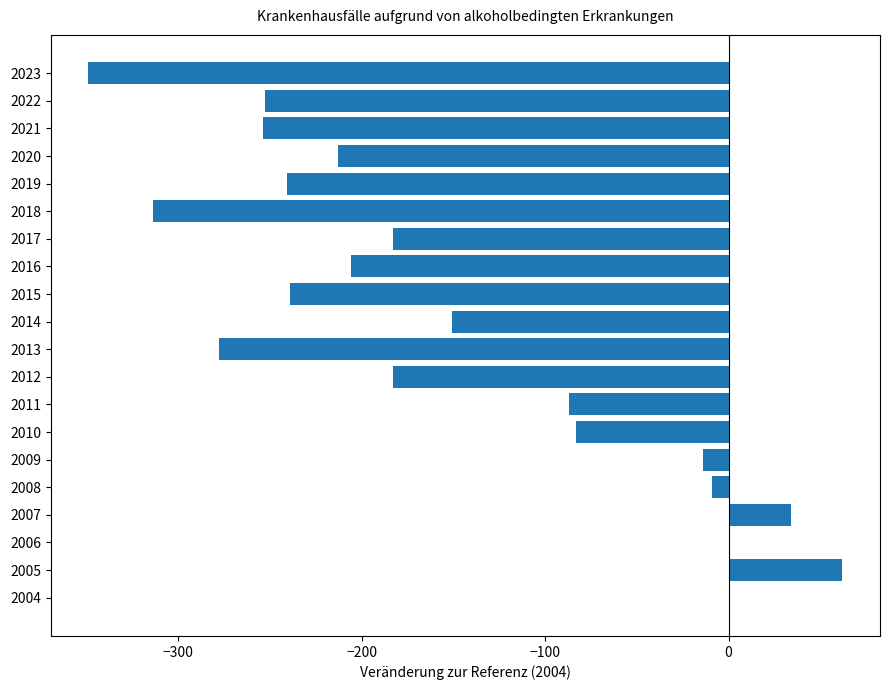

What value does the data have at 2005?

62